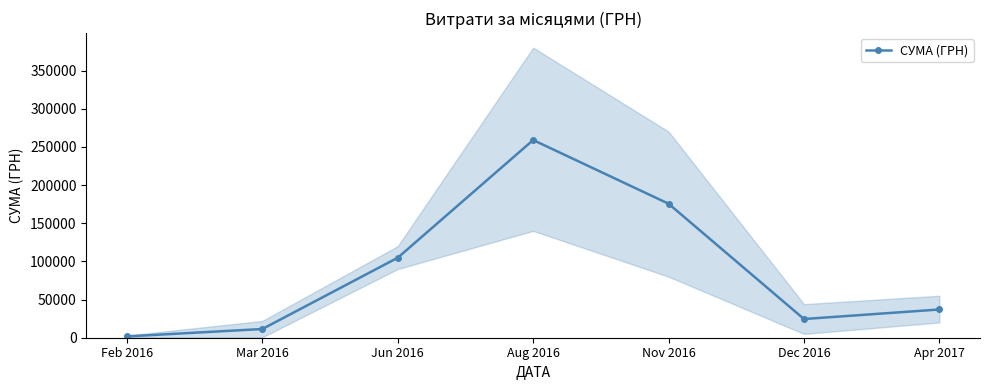

At which category does the chart reach its peak across all series?

Aug 2016